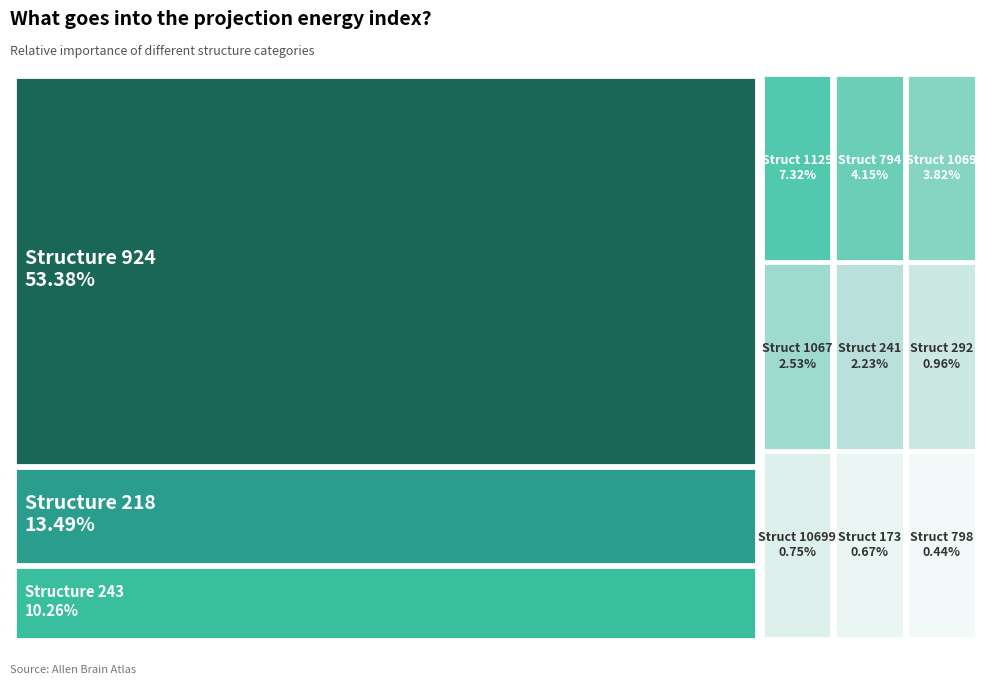

Which category accounts for the majority?

924